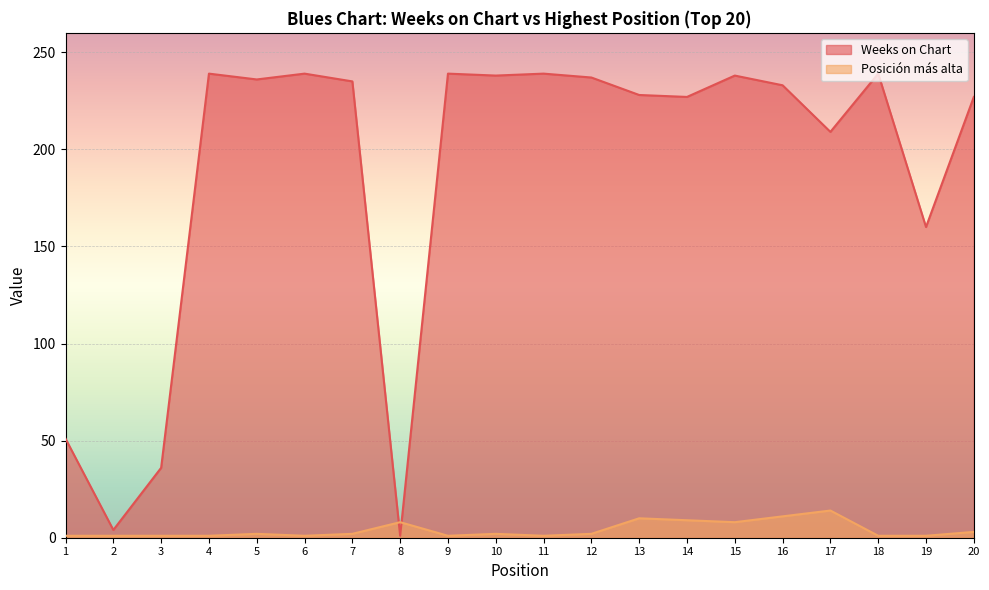

What are all the series names shown in the legend?

Weeks on Chart, Posición más alta